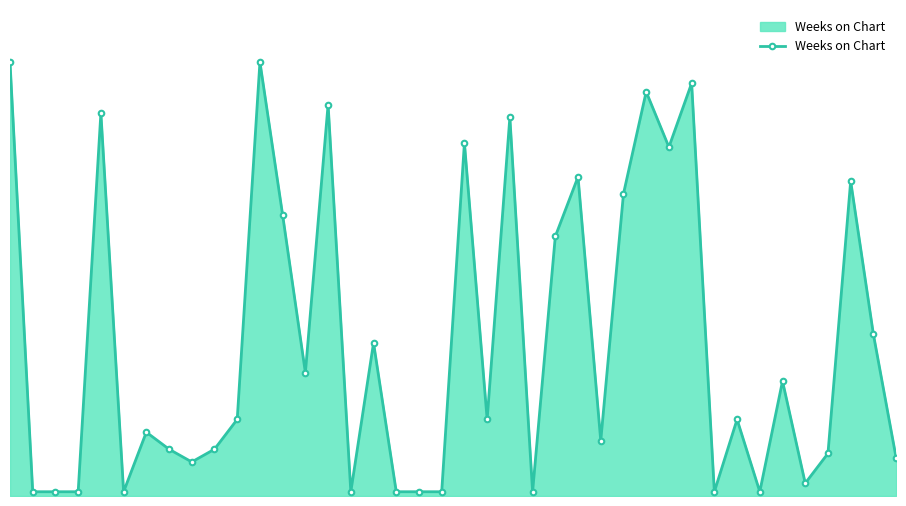

List the labels in order of value, largest first.

0, 11, 30, 28, 14, 4, 22, 20, 29, 25, 37, 27, 12, 24, 38, 16, 13, 34, 10, 21, 32, 6, 26, 7, 9, 36, 39, 8, 35, 1, 2, 3, 5, 15, 17, 18, 19, 23, 31, 33